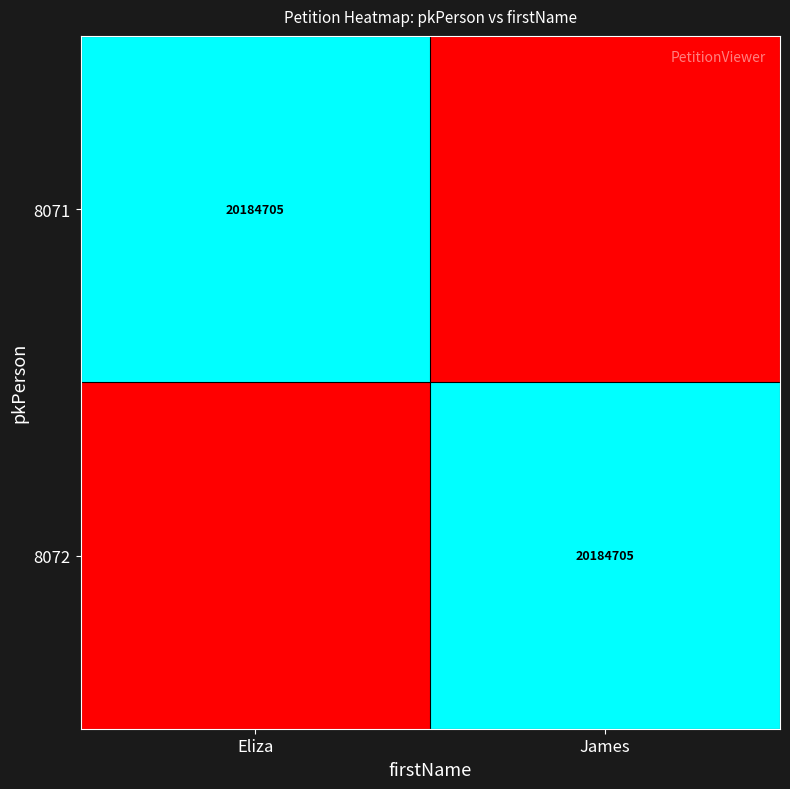

At which category is the sum across all series the highest?

Eliza